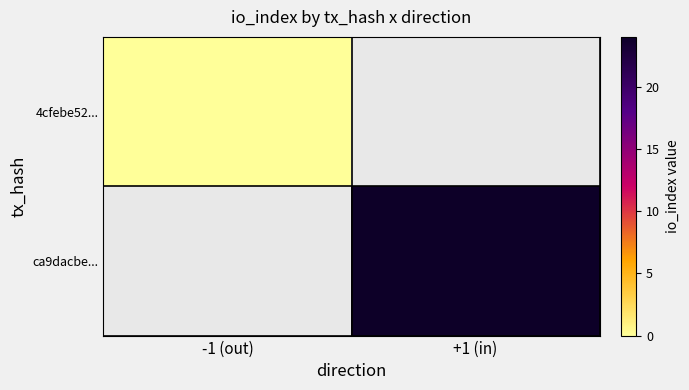

Which has a higher value, -1 (out) or +1 (in)?

+1 (in)